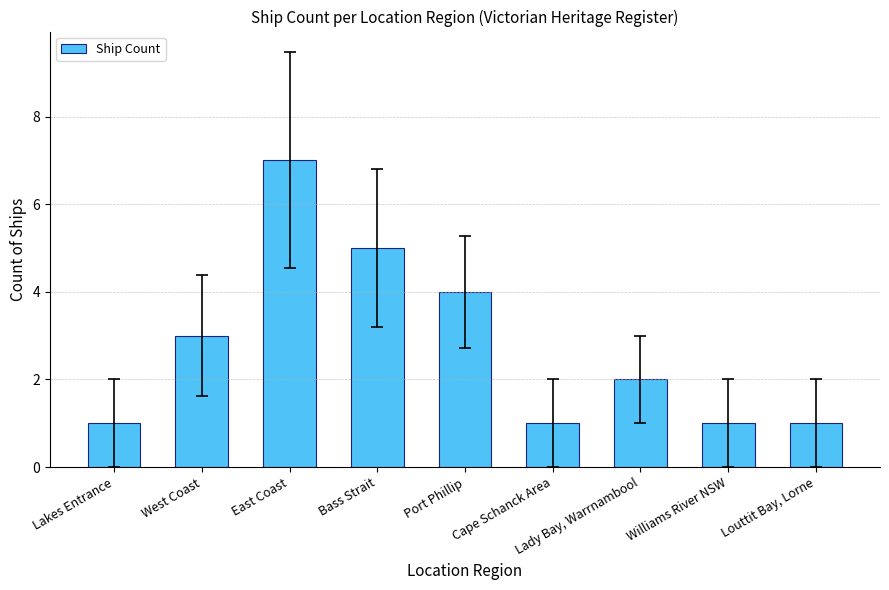

Are the bars horizontal?

No